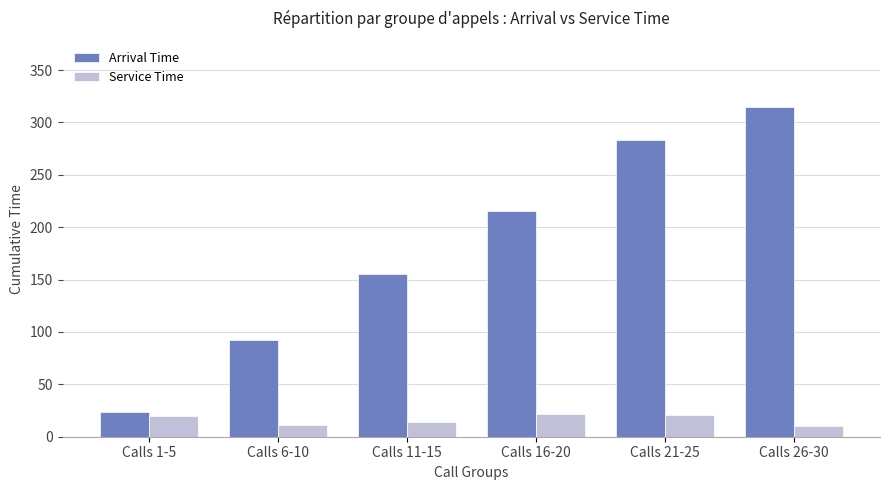

What is the sum of the Arrival Time values at Calls 11-15 and Calls 21-25?

438